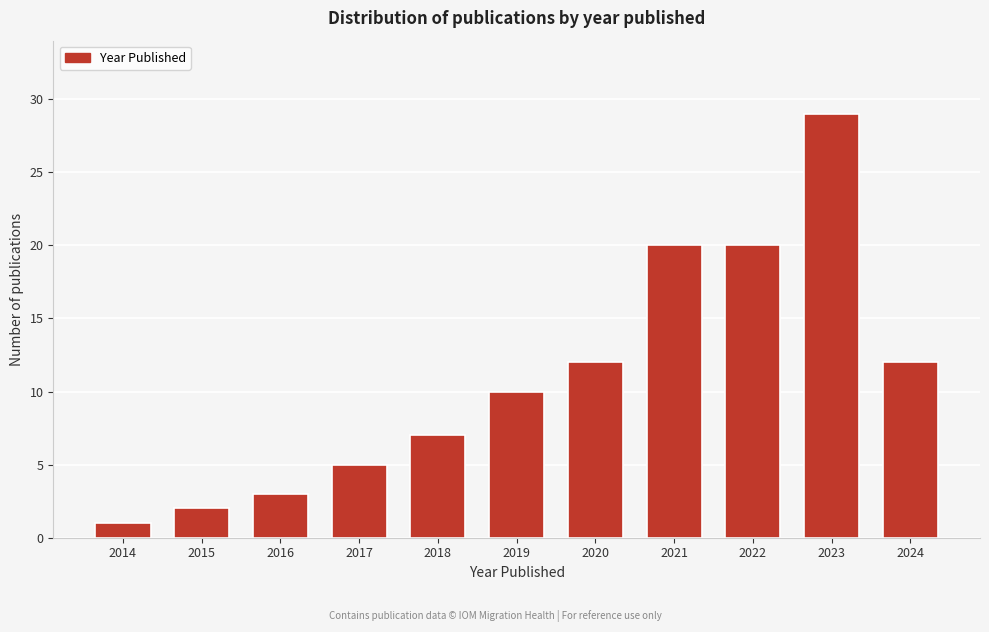

Reading right to left, transcribe all the data shown in this chart.

12	29	20	20	12	10	7	5	3	2	1